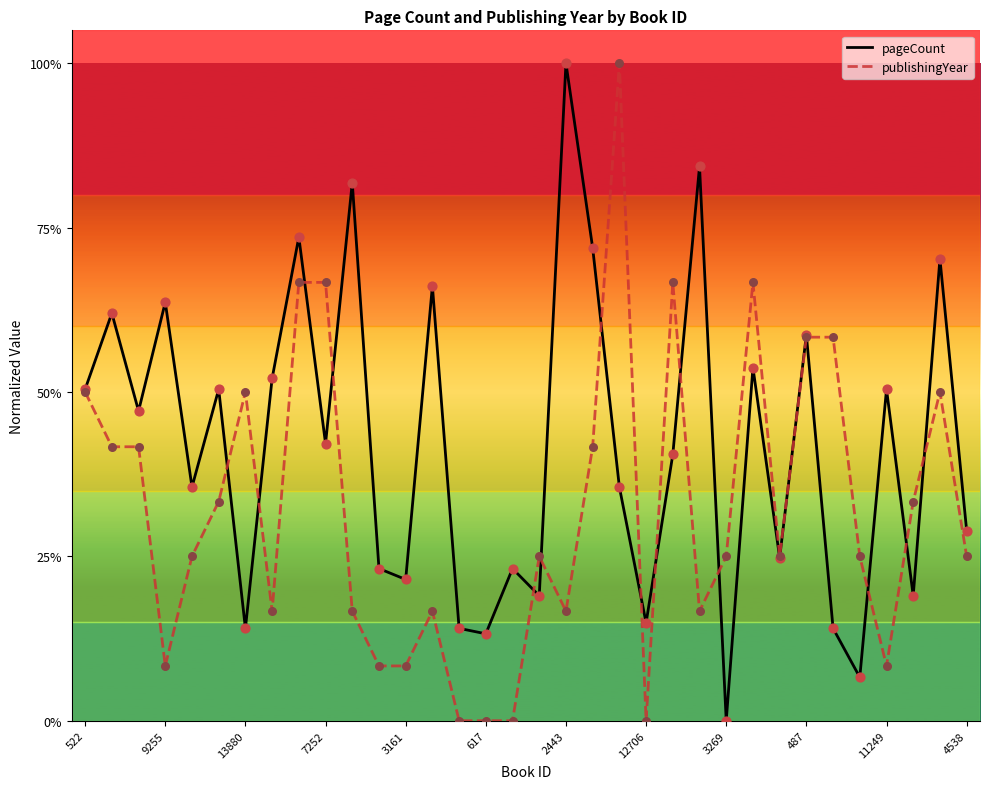

What are all the series names shown in the legend?

pageCount, publishingYear